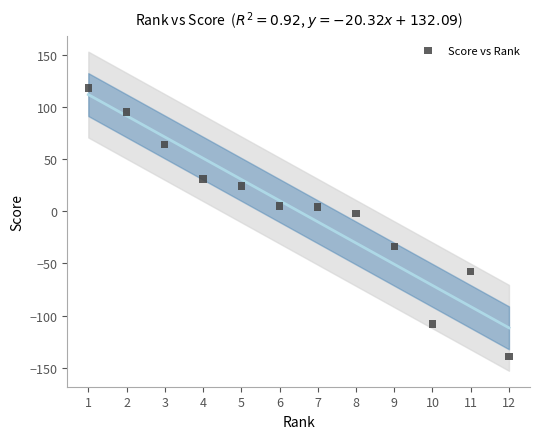

What is the range of X values (max minus min)?

11